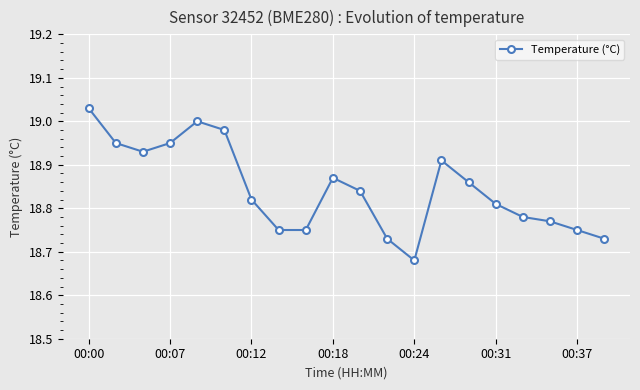

What is the difference between the second highest and second lowest values?

0.3